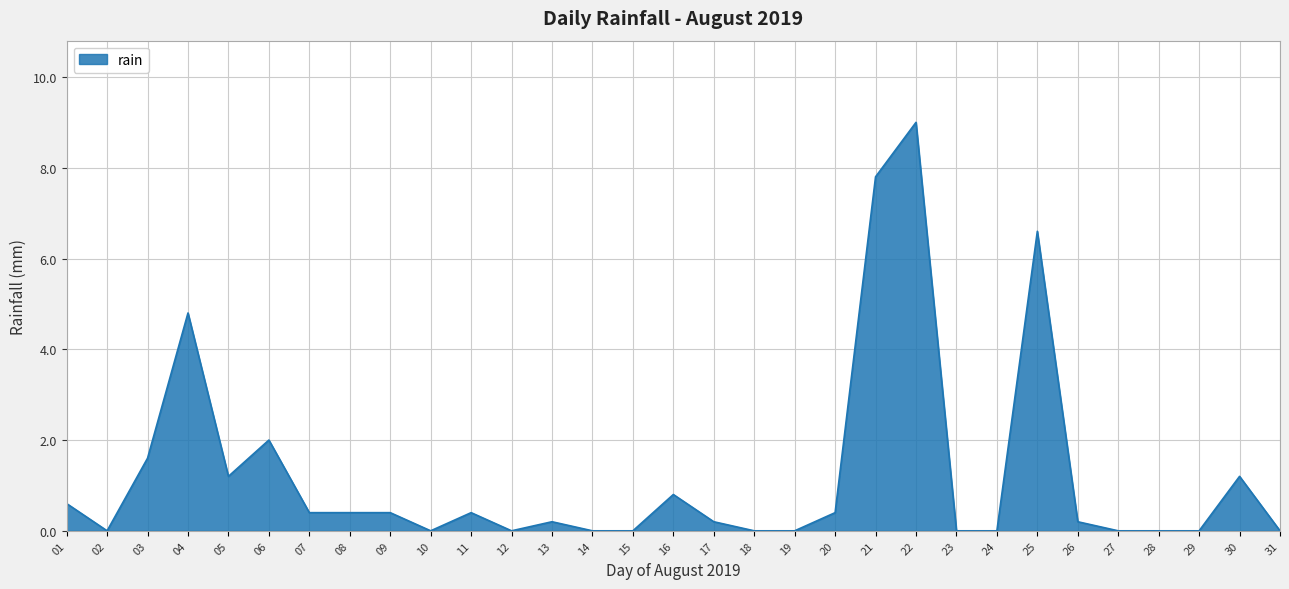

Where is the data nearest to the value 4?

04